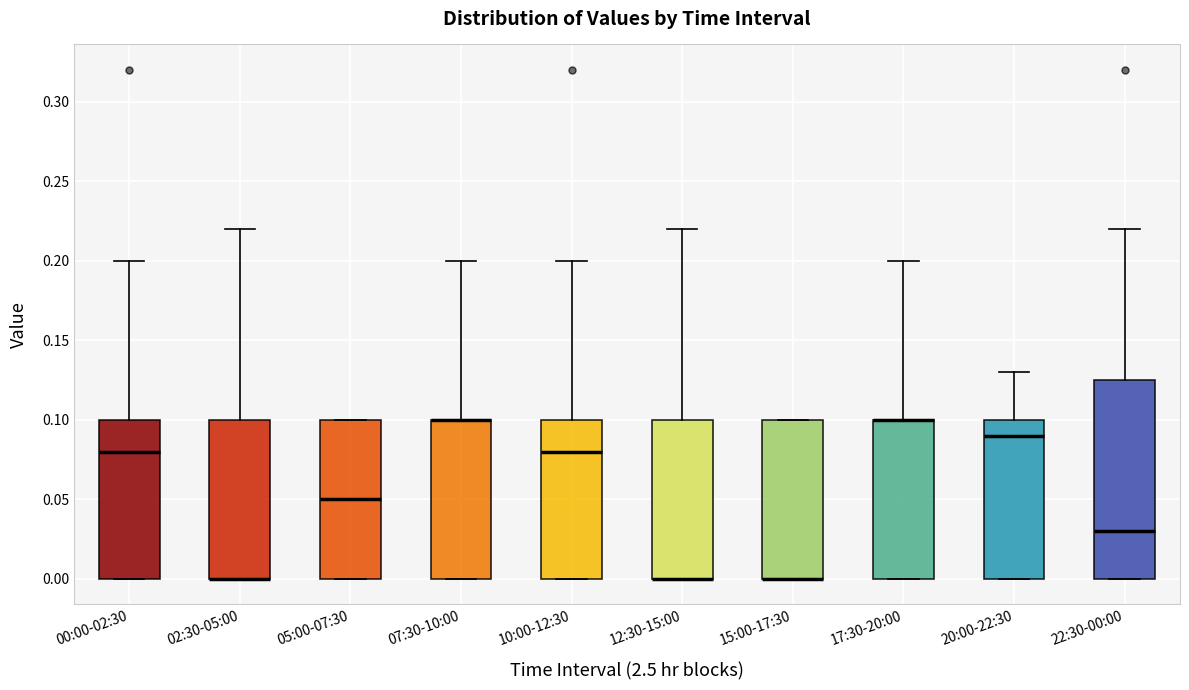

Comparing the boxes themselves (not the whiskers), which one is the tallest?

22:30-00:00